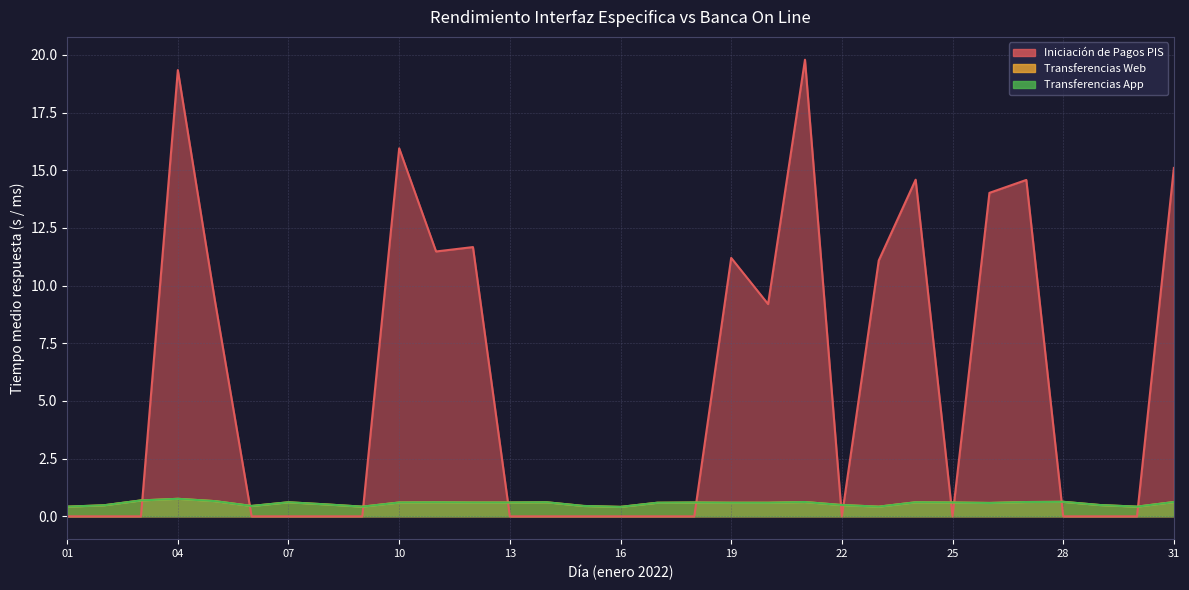

At which category is the sum across all series the highest?

21